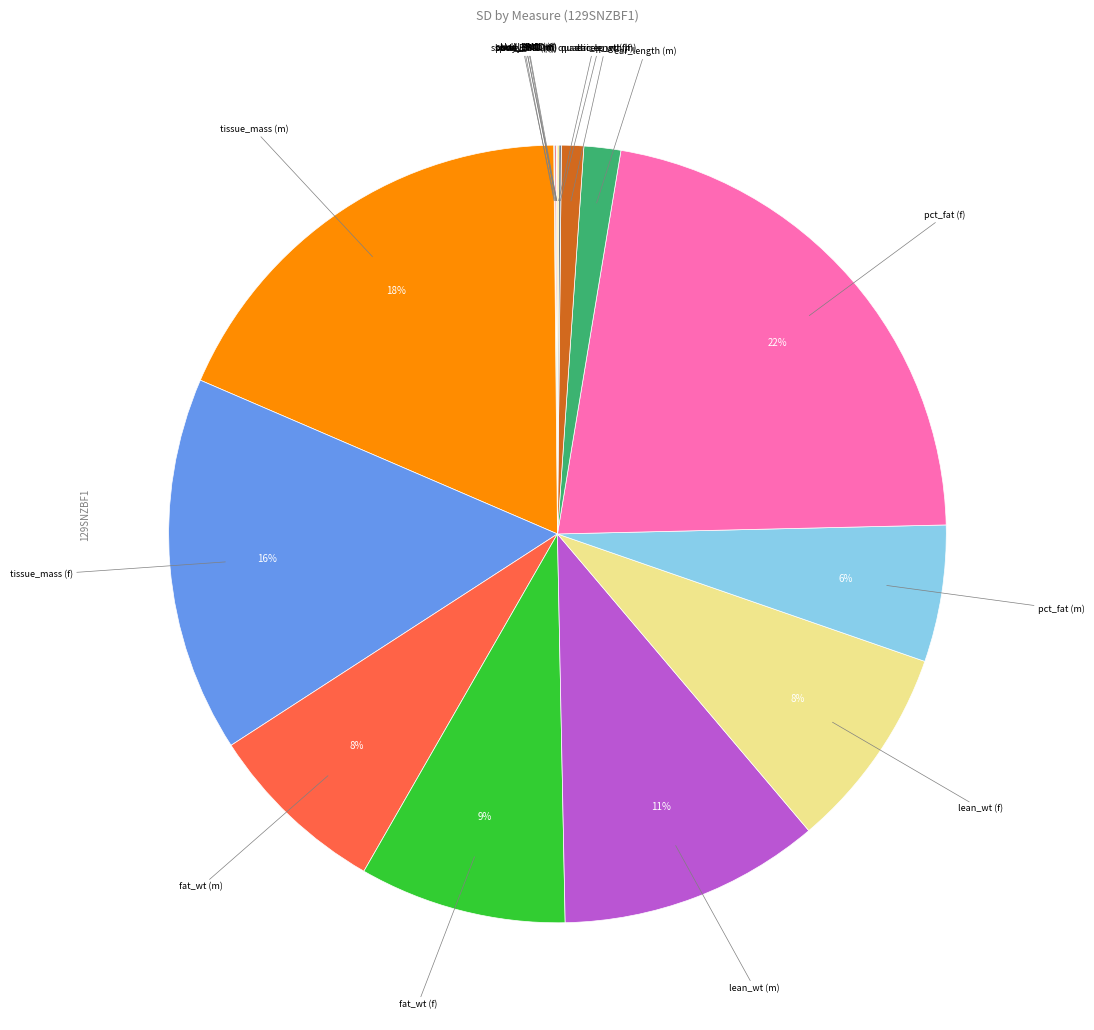

Does any single category account for the majority?

No